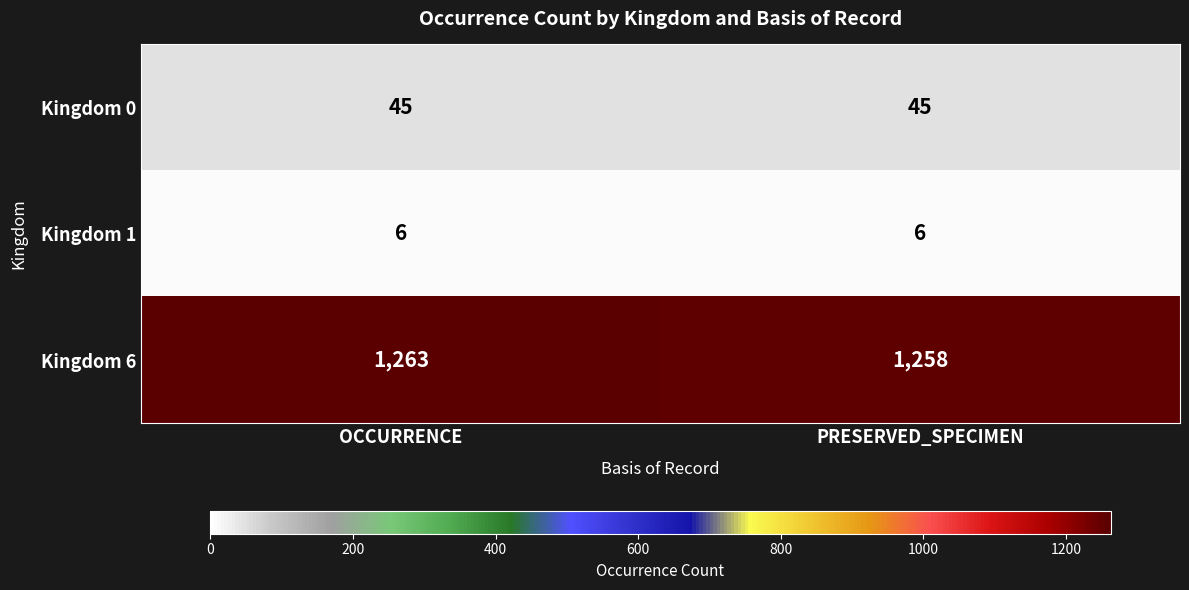

What is the spread (max minus min) of values at OCCURRENCE?

1257